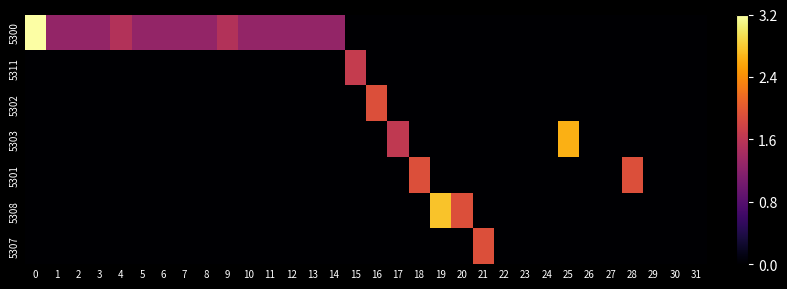

At which category does the chart reach its minimum across all series?

15